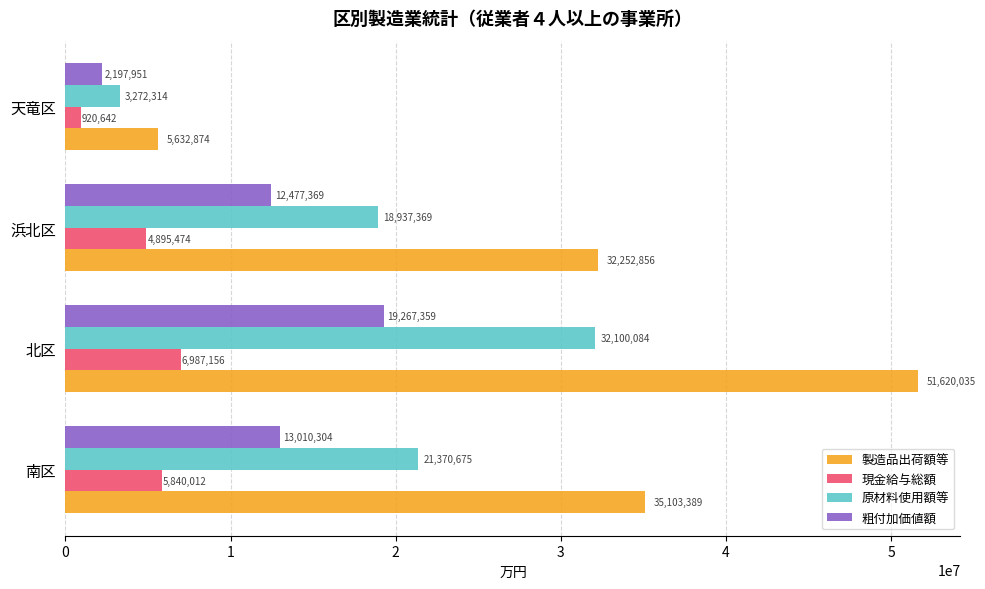

What is the sum of all 製造品出荷額等 values?

124609154